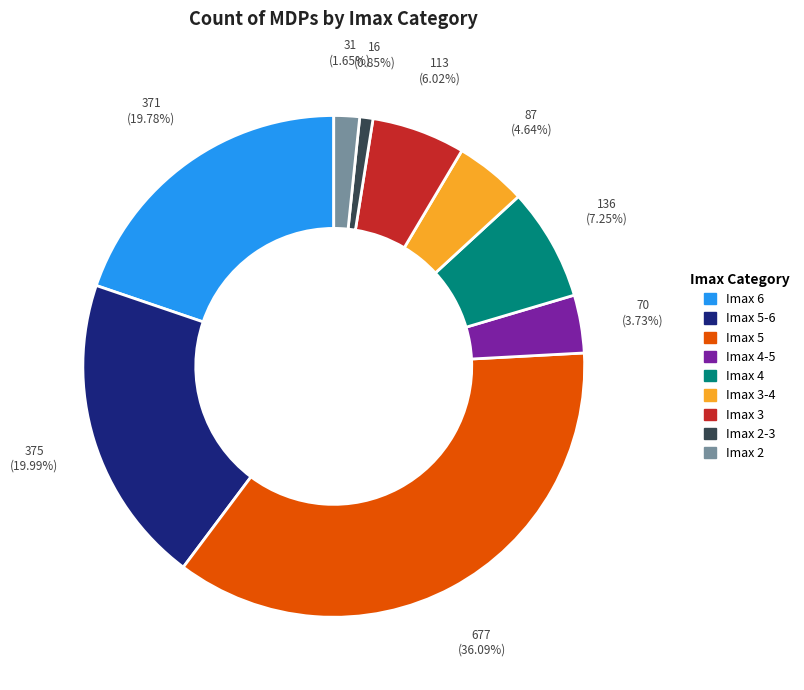

Is there a majority slice in this chart?

No